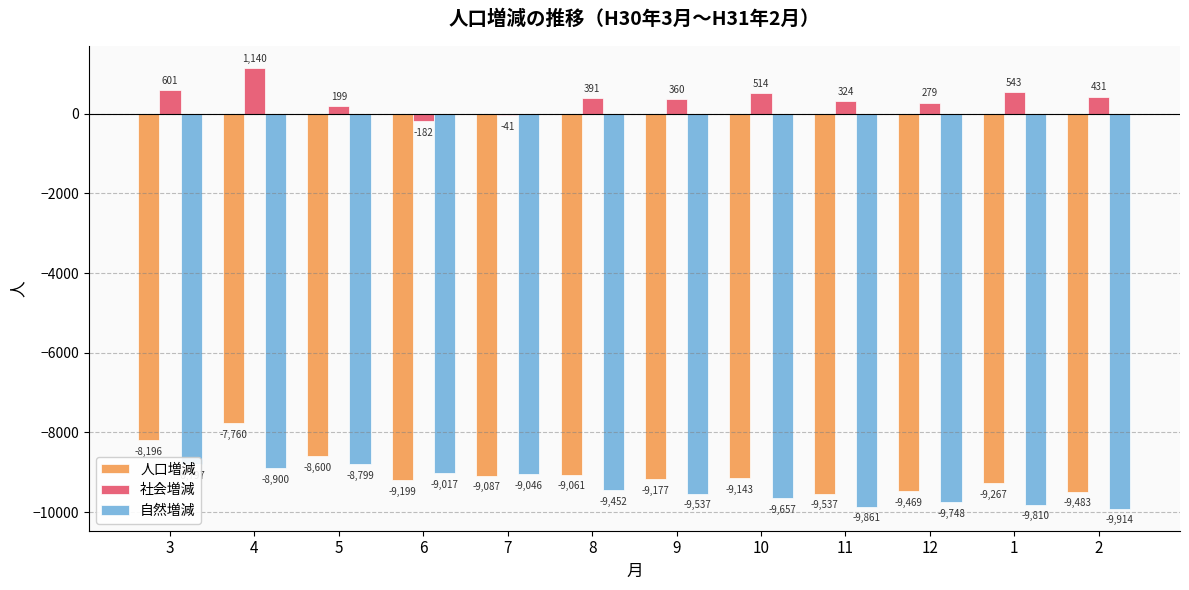

True or false: 人口増減 has a value of -5687 at 1.

False